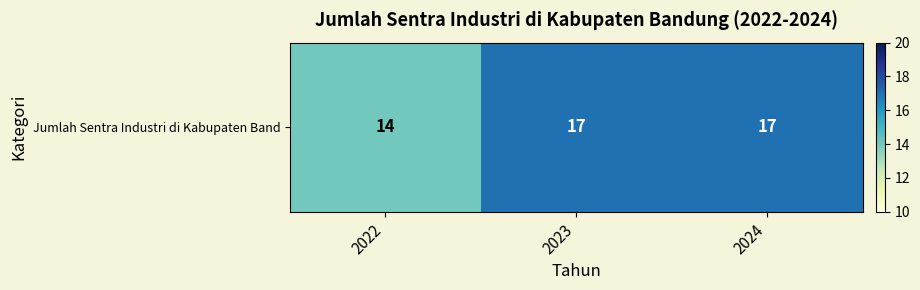

List the labels in order of value, largest first.

2023, 2024, 2022